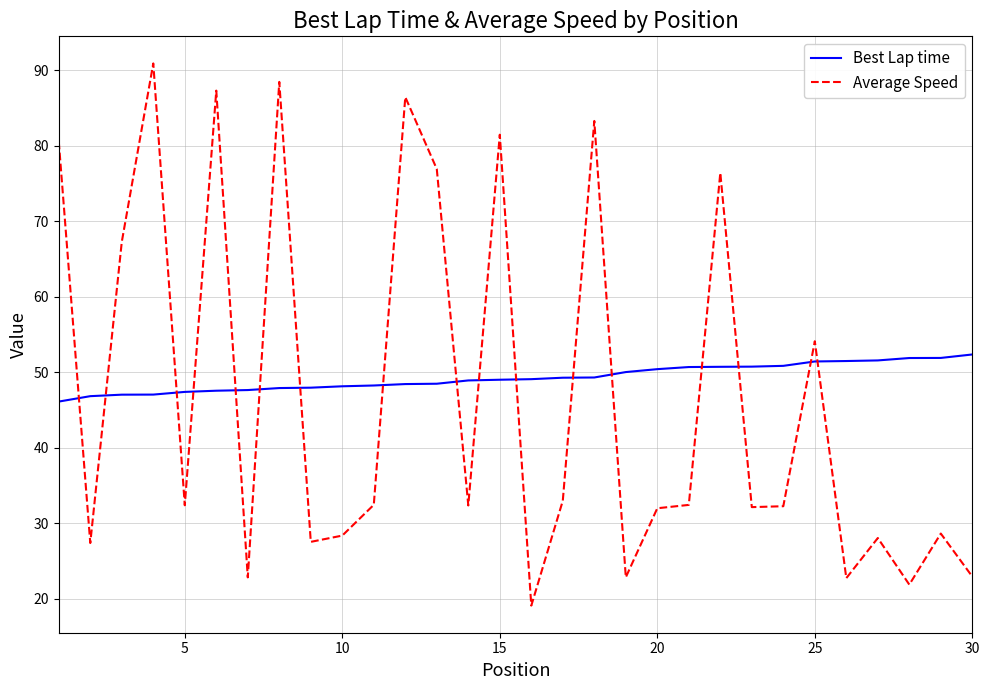

What is the difference between the maximum and minimum values in the Best Lap time series?

6.2